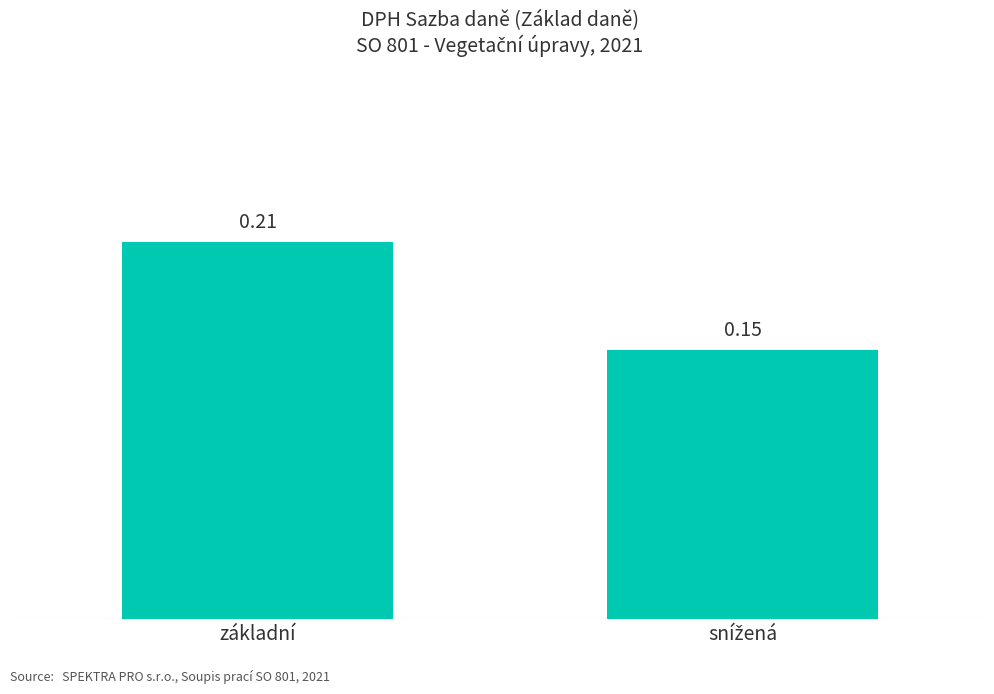

What is the sum of all values?

0.4